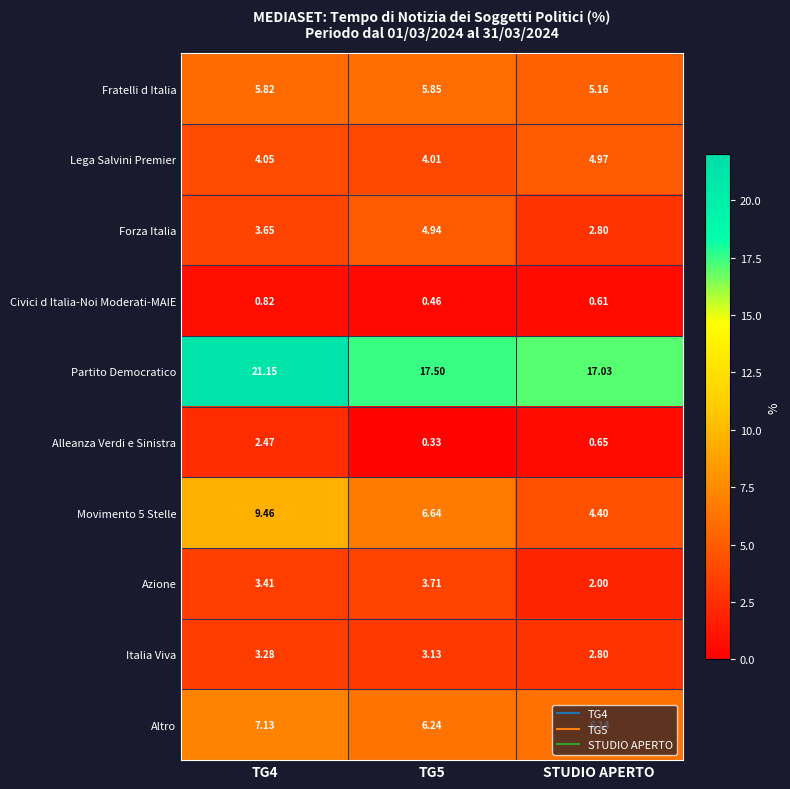

What is the difference between the highest and lowest values at STUDIO APERTO?

16.4